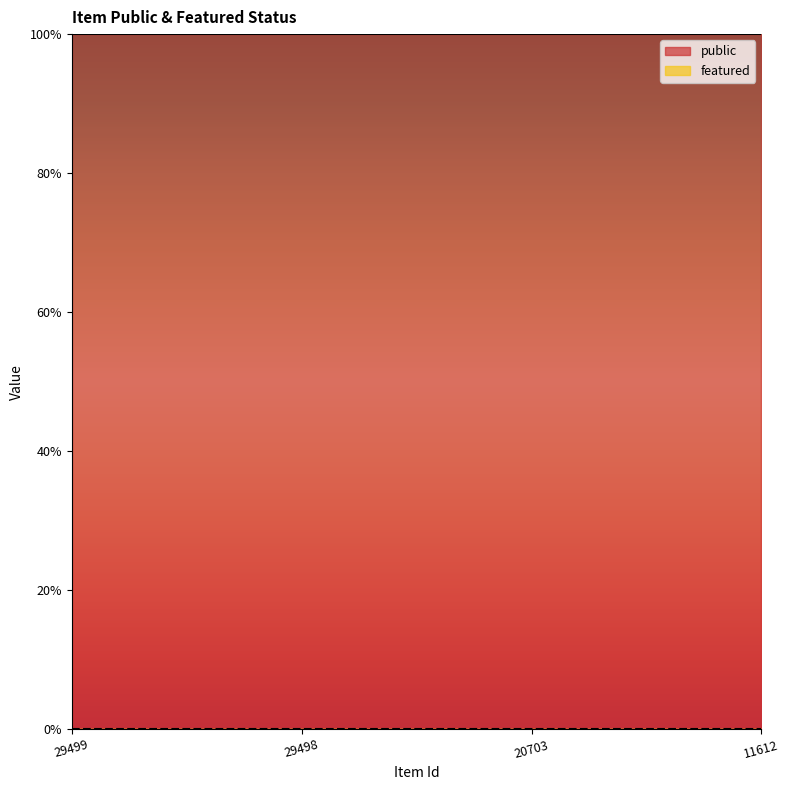

The public series shows 1 at 20703. True or false?

True